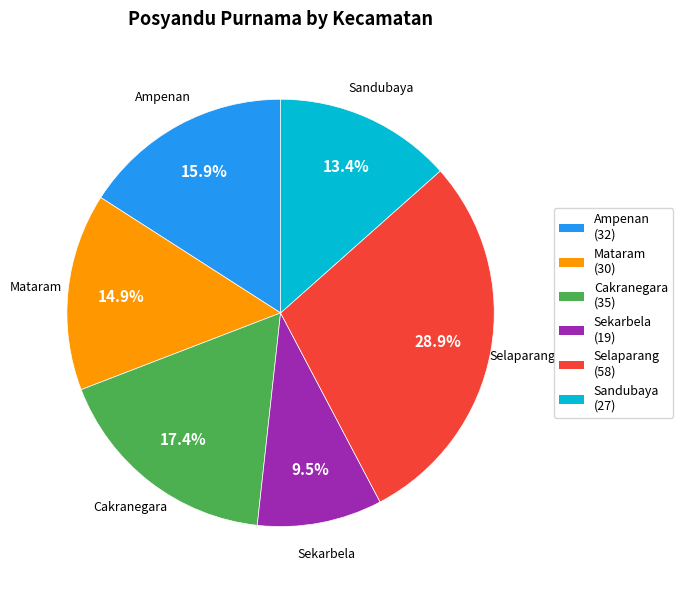

Between Ampenan and Cakranegara, which is larger?

Cakranegara